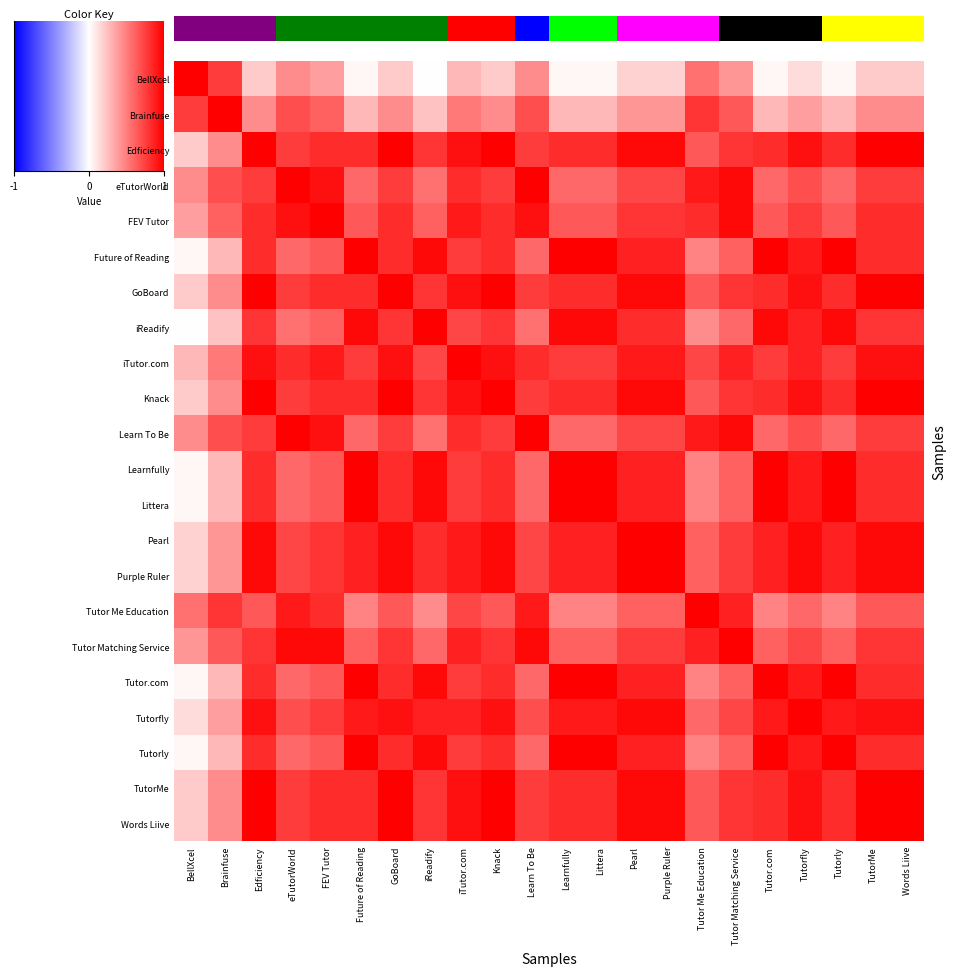

How many data points does each series have?

22